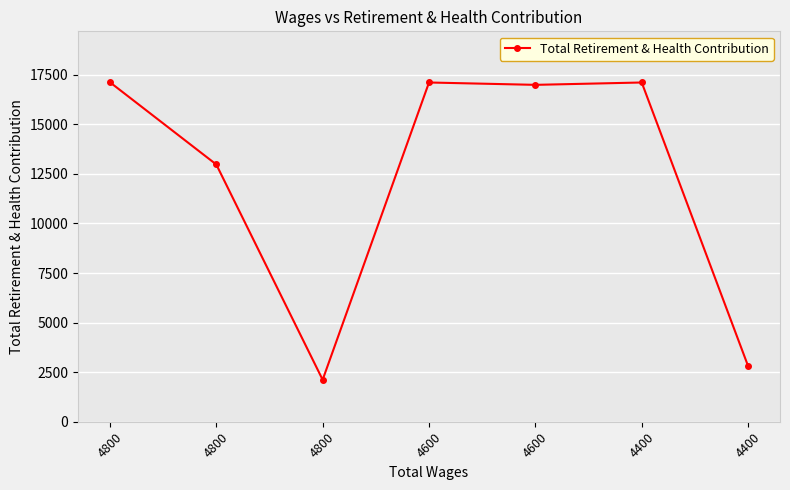

At which category does the data reach its first local peak?

4600